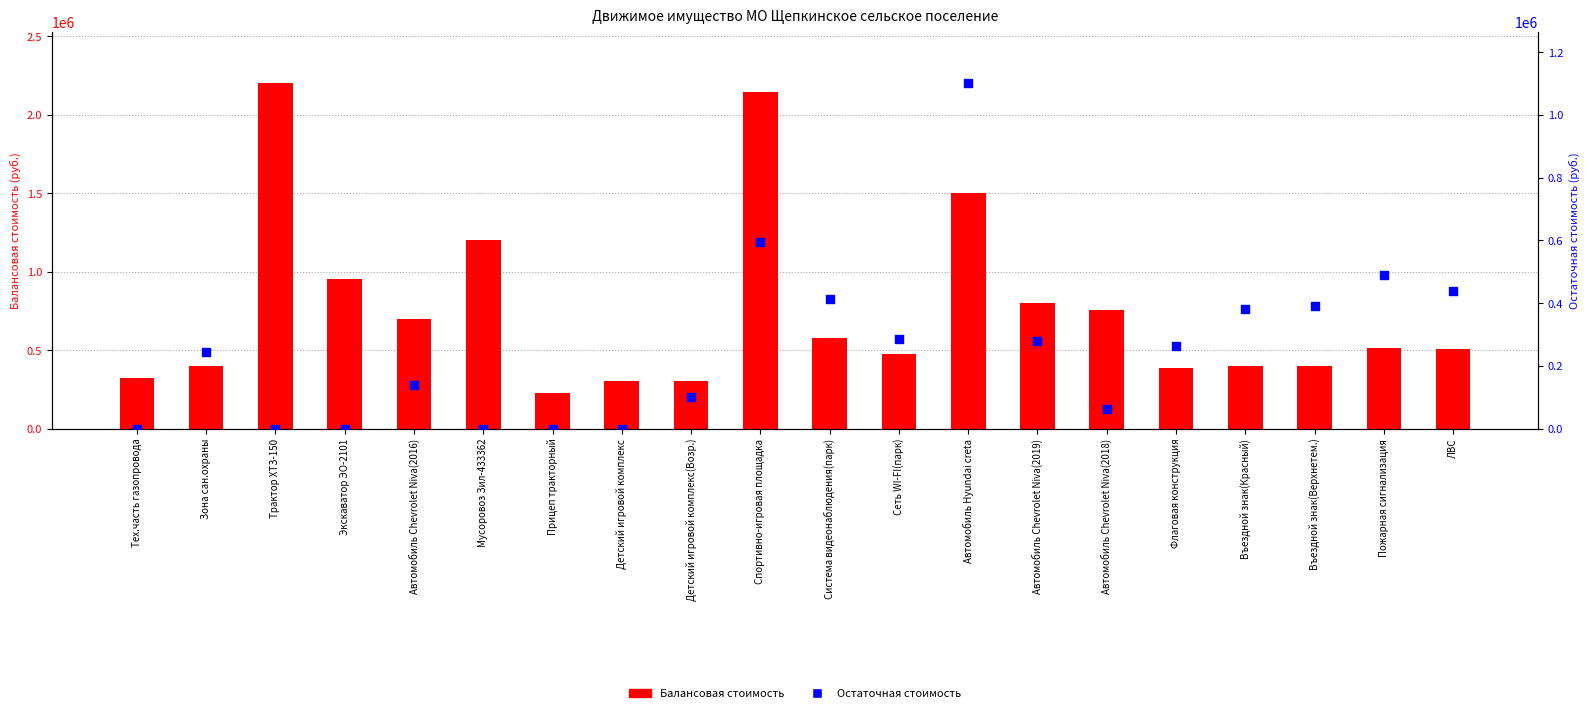

Which series has the largest total across all categories?

Балансовая стоимость